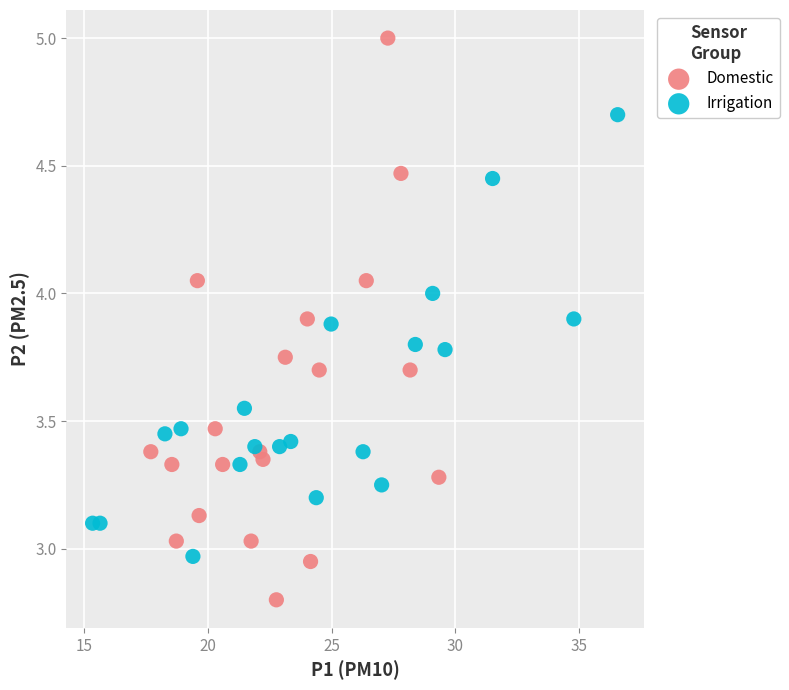

Which series has the widest spread of Y values?

Domestic